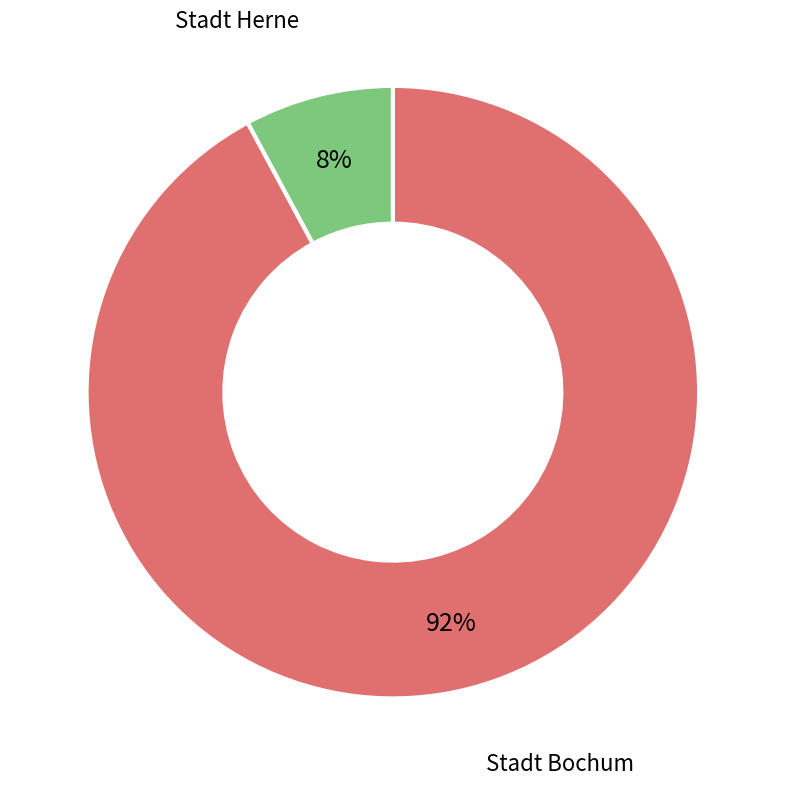

To the nearest percent, what is the average slice percentage?

50%